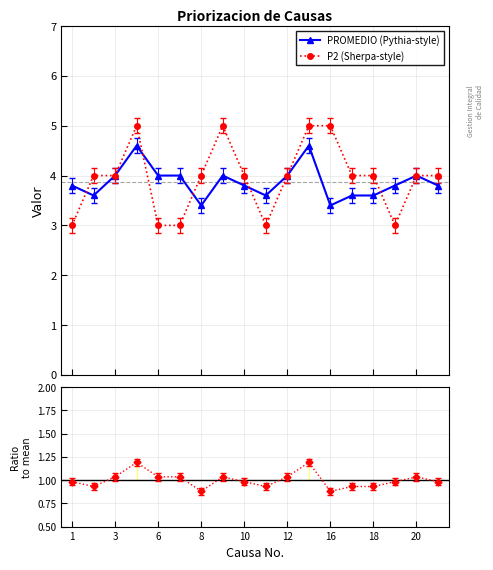

At how many categories does at least one series exceed 3?

18